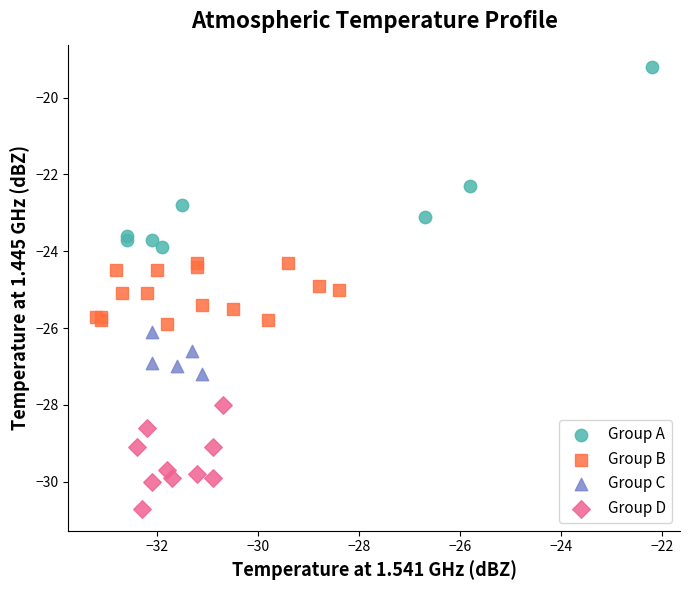

Which series contains the lowest Y value?

Group D